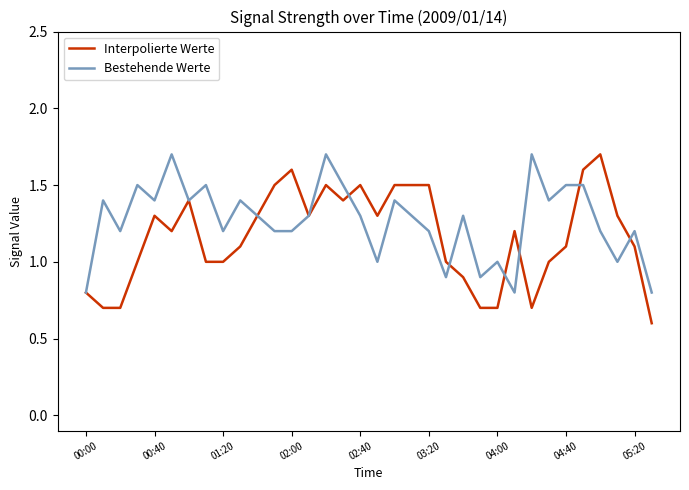

What is the highest value of the Bestehende Werte series?

1.7